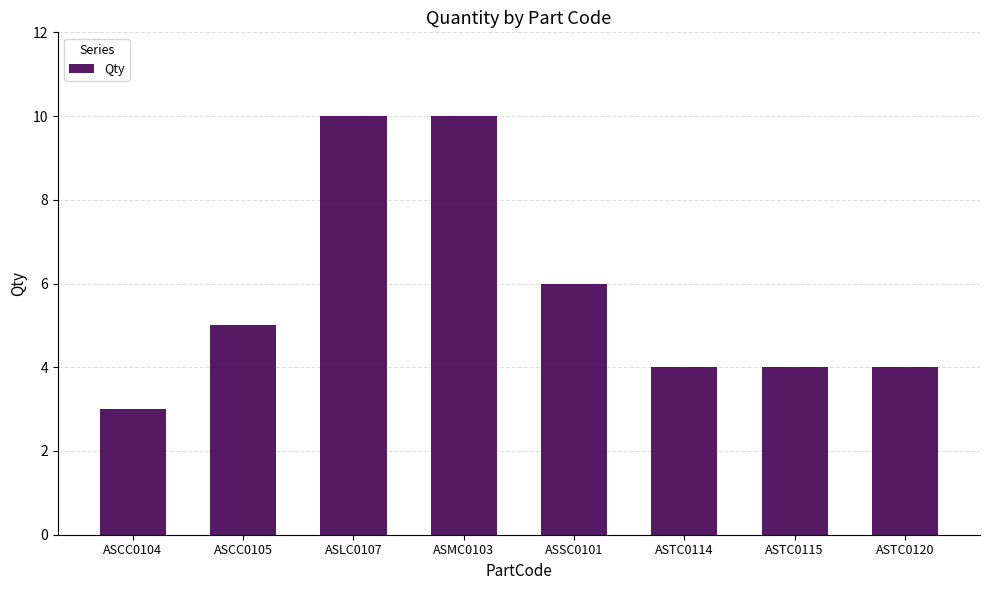

How many distinct data groups are displayed?

1